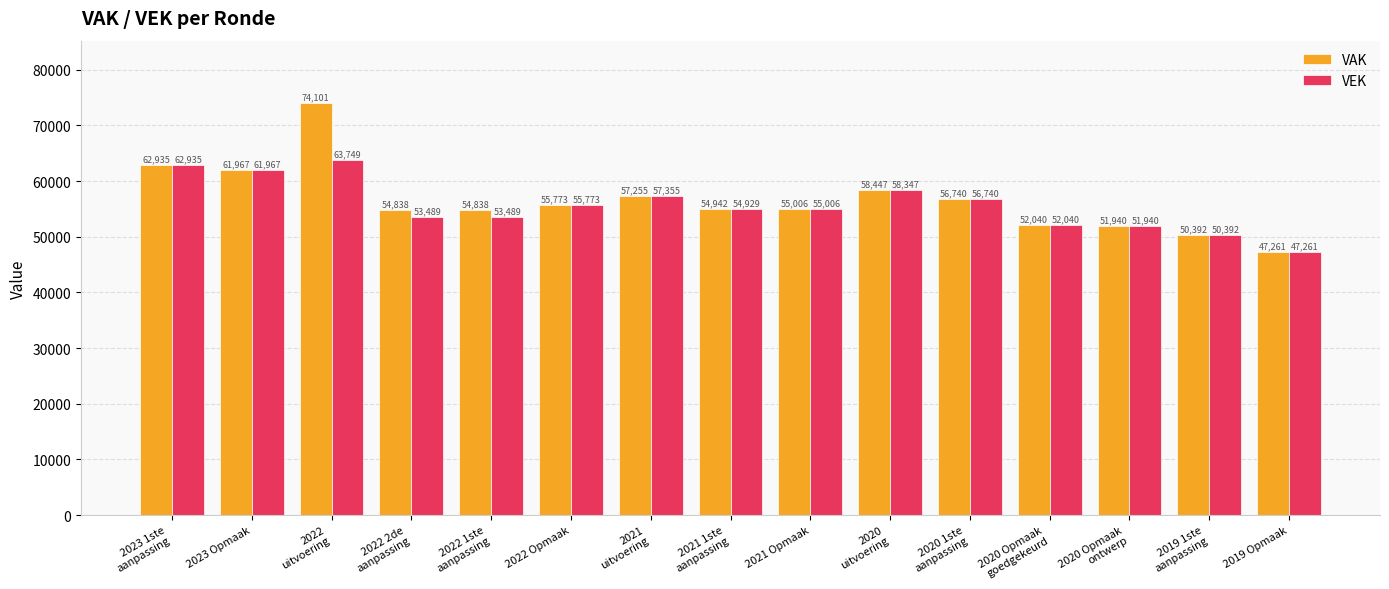

Reading left to right, what are all the values shown in this chart?

VAK: 62935	61967	74101	54838	54838	55773	57255	54942	55006	58447	56740	52040	51940	50392	47261
VEK: 62935	61967	63749	53489	53489	55773	57355	54929	55006	58347	56740	52040	51940	50392	47261